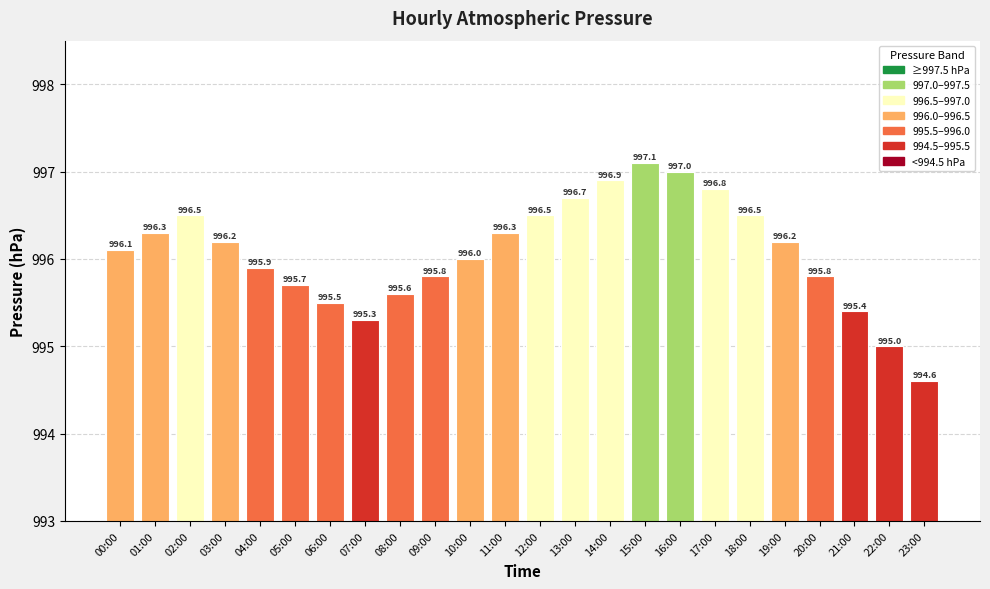

What is the sum of all values?

23905.7